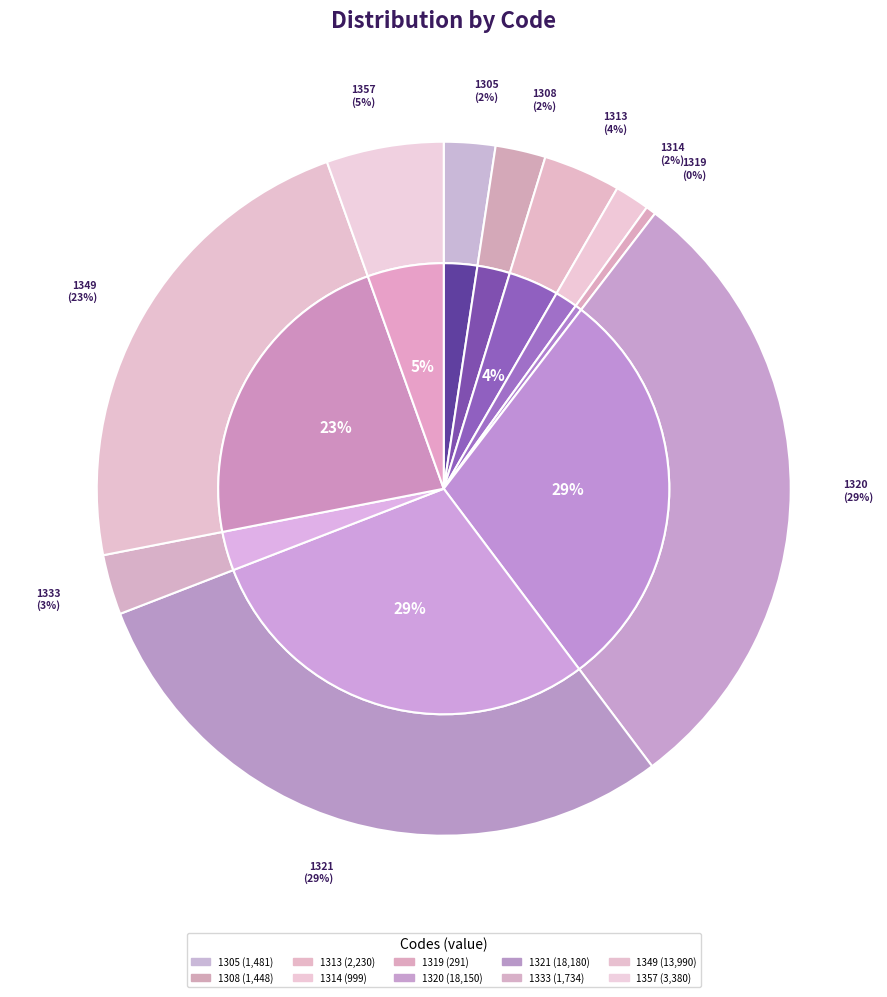

Is it true that 1313 is 4% of the pie?

True